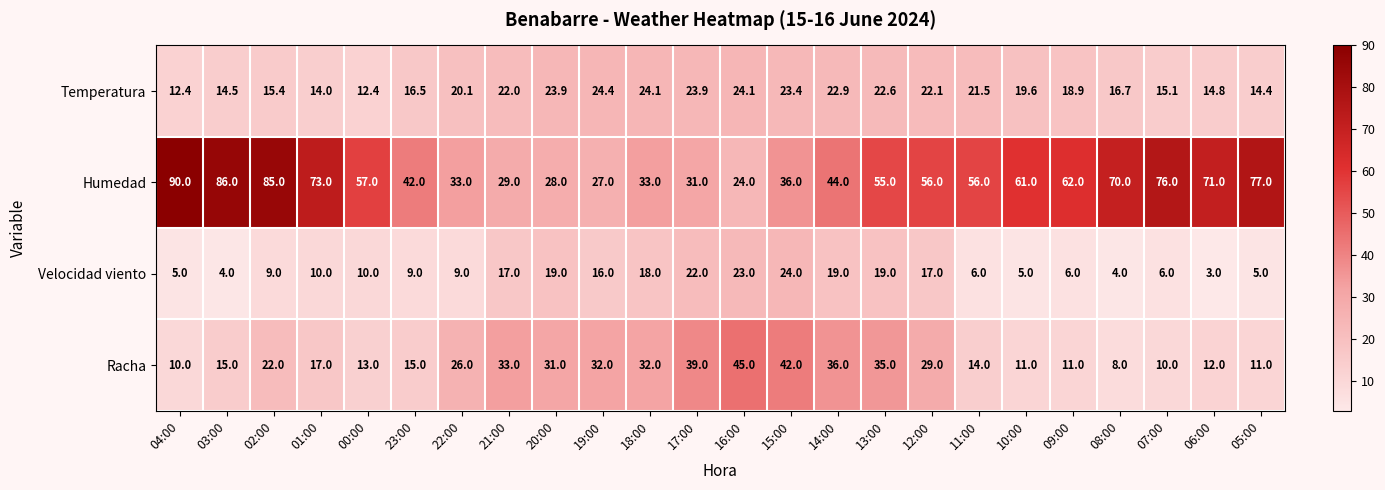

How many categories are shown in the chart?

24